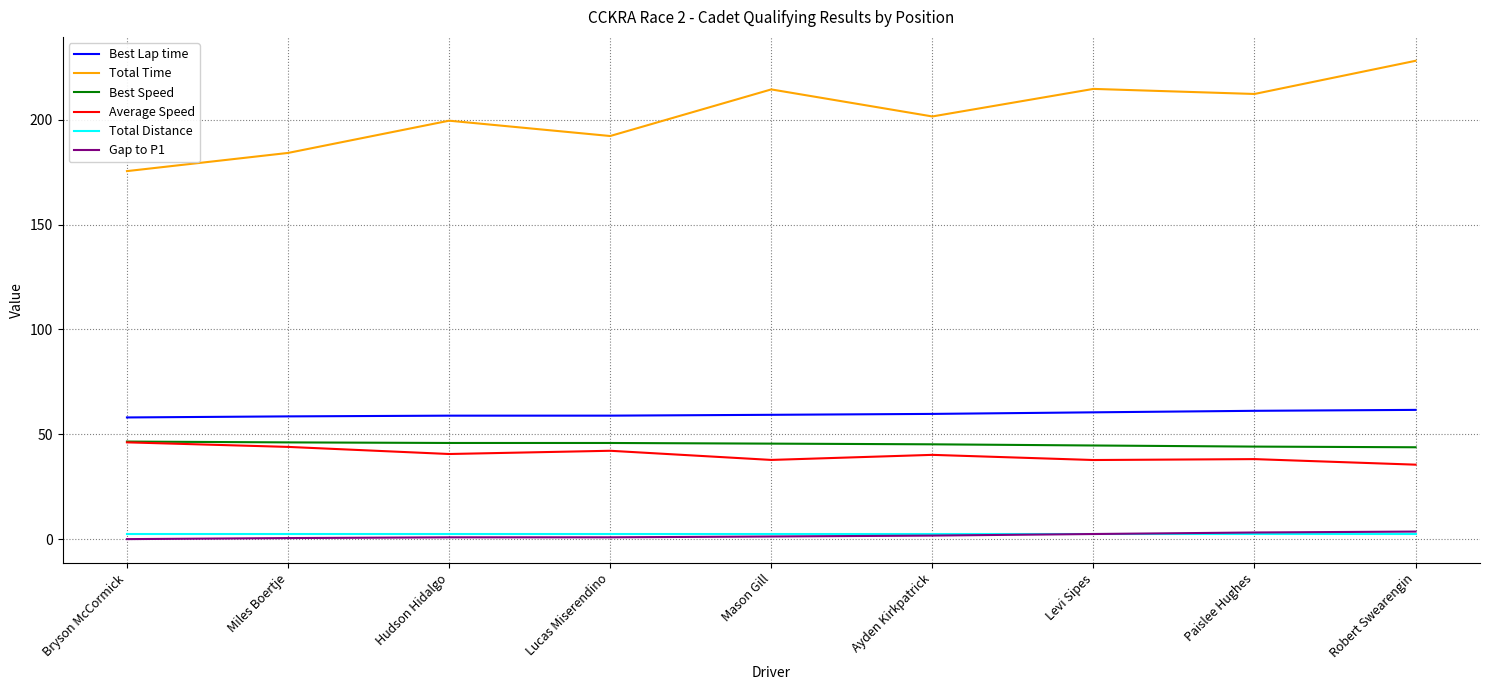

True or false: Total Distance and Total Time intersect in this chart.

False